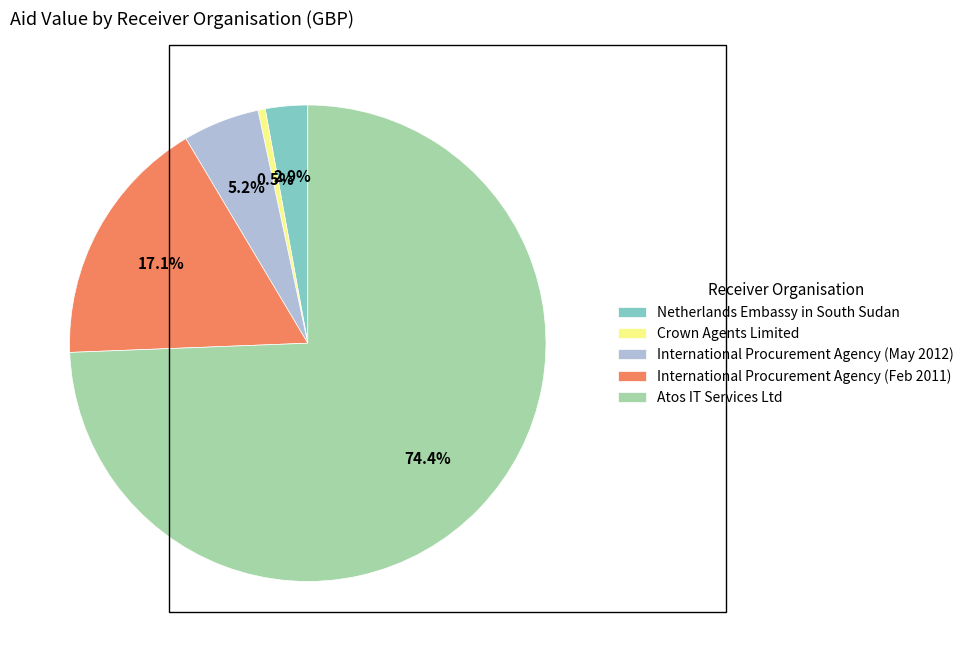

Rank the categories by value from highest to lowest.

Atos IT Services Ltd, International Procurement Agency (Feb 2011), International Procurement Agency (May 2012), Netherlands Embassy in South Sudan, Crown Agents Limited